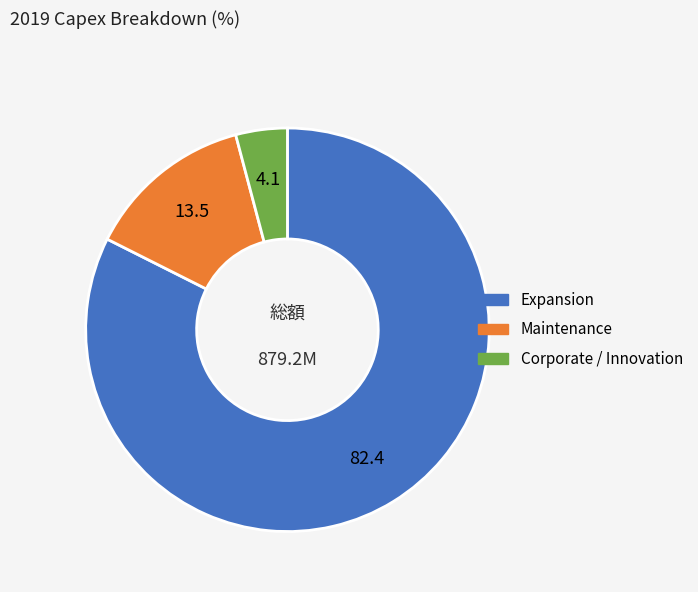

Between Maintenance and Corporate / Innovation, which is larger?

Maintenance